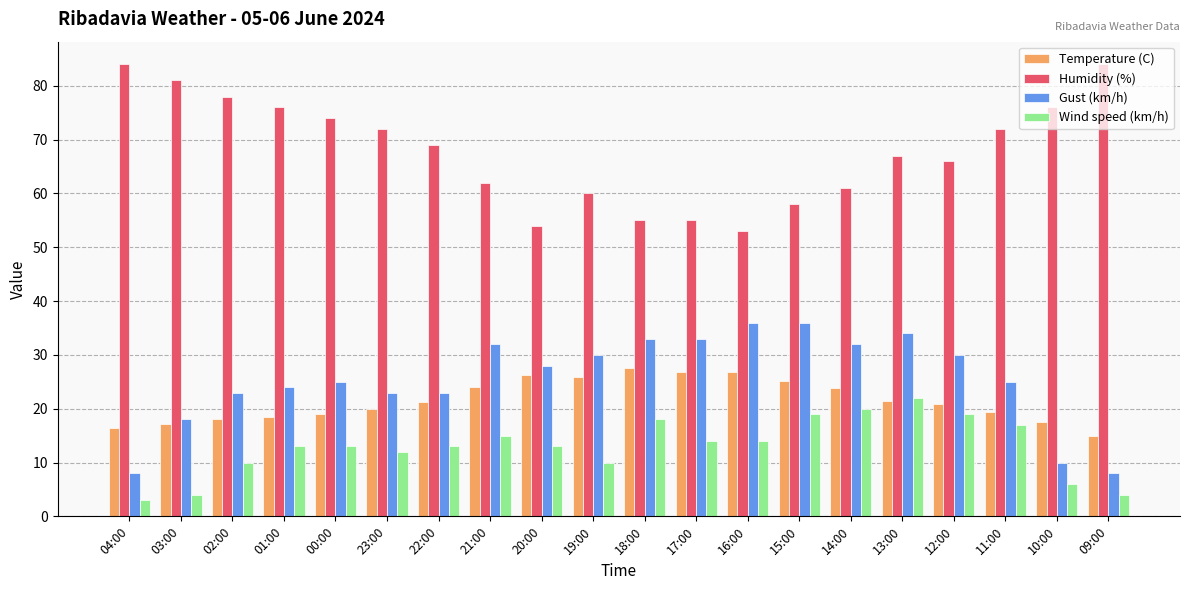

How many data points does each series have?

20